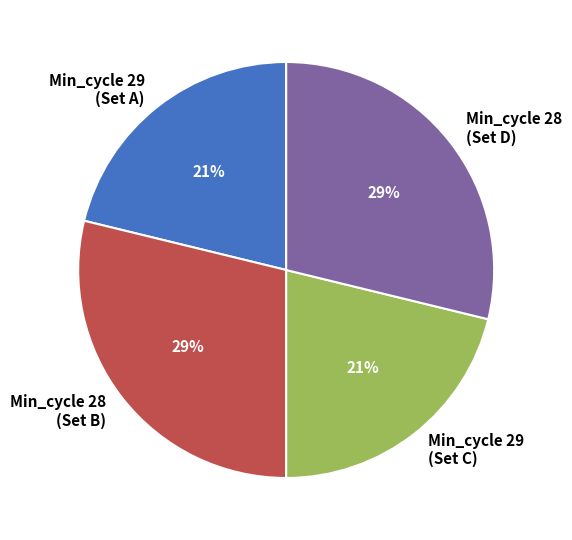

Is it true that Min_cycle 29 (Set C) is 31% of the pie?

False